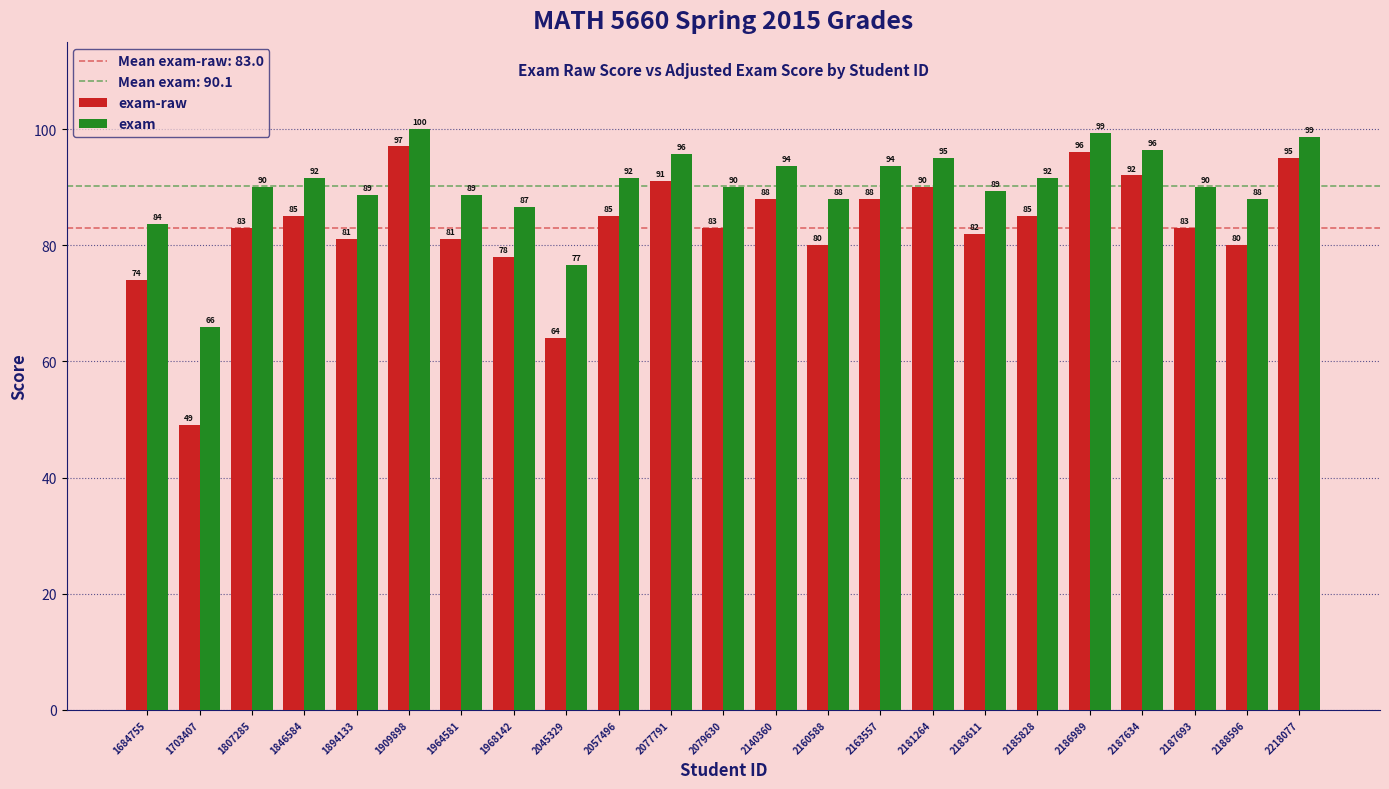

Read the exam-raw value at 2187634.

92.0